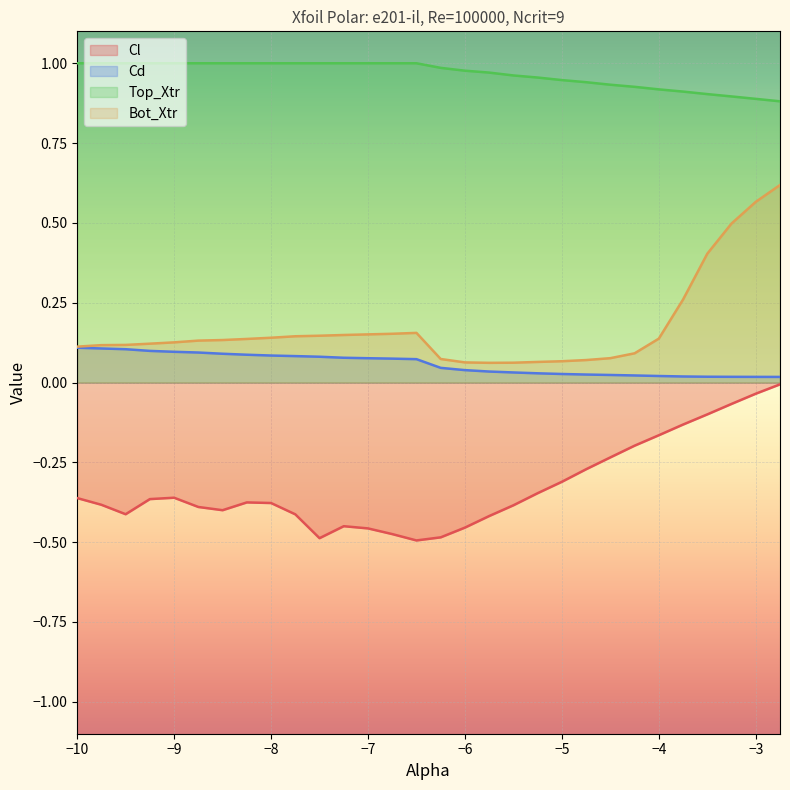

What is the average value of the Bot_Xtr series?

0.2